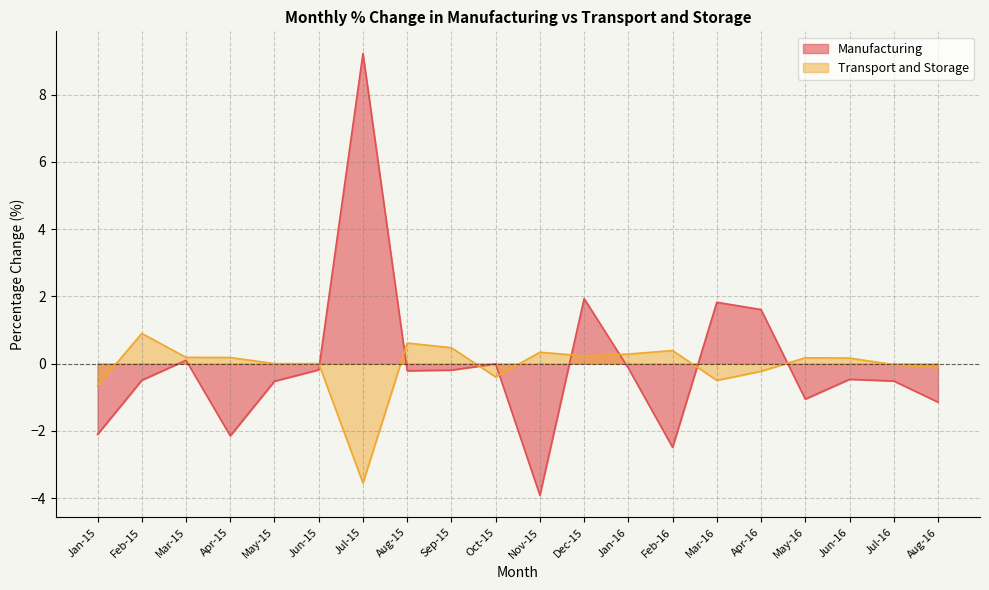

Where is the first local maximum for Manufacturing?

Mar-15